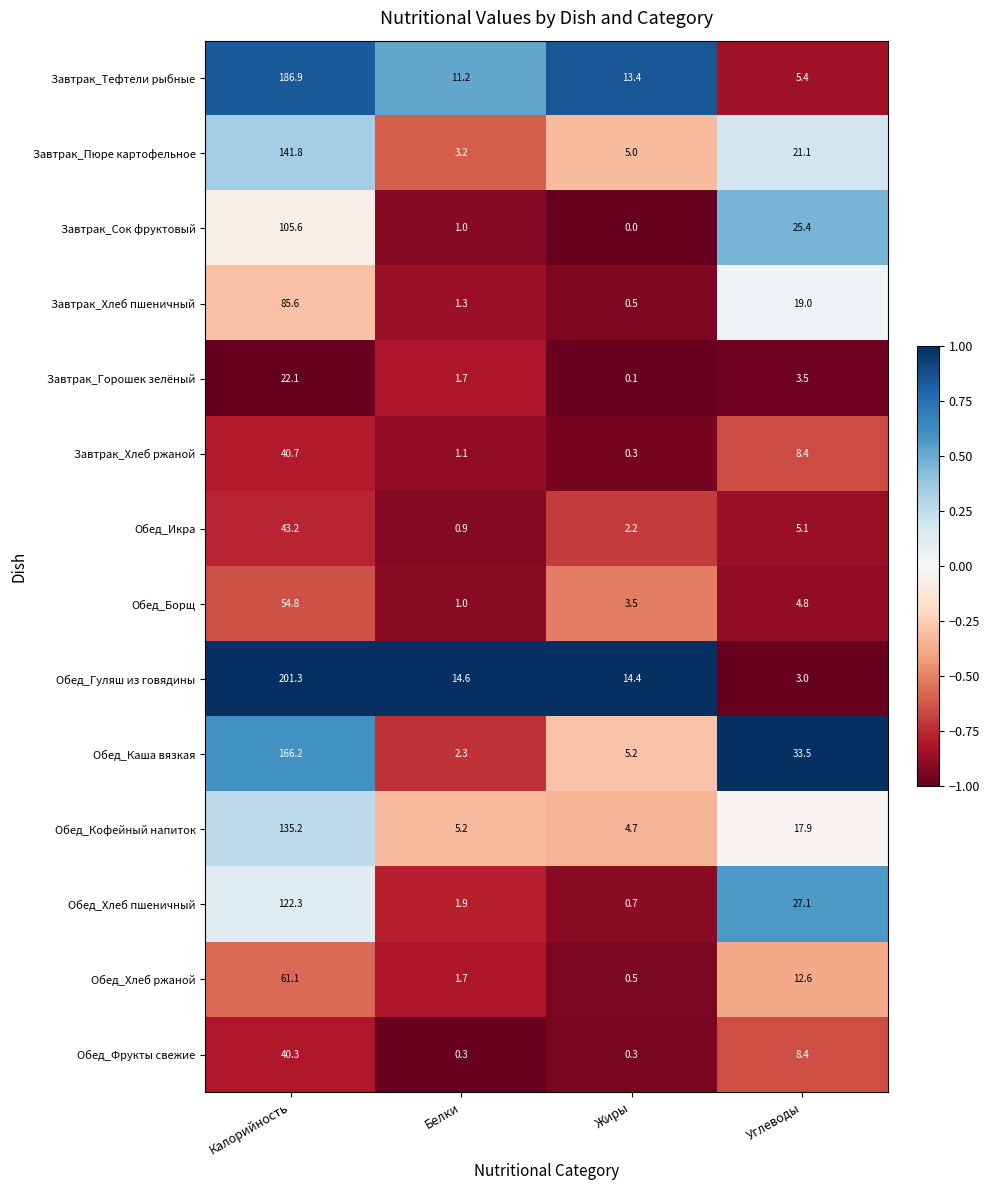

True or false: Обед_Хлеб ржаной has a value of 0.5 at Жиры.

True